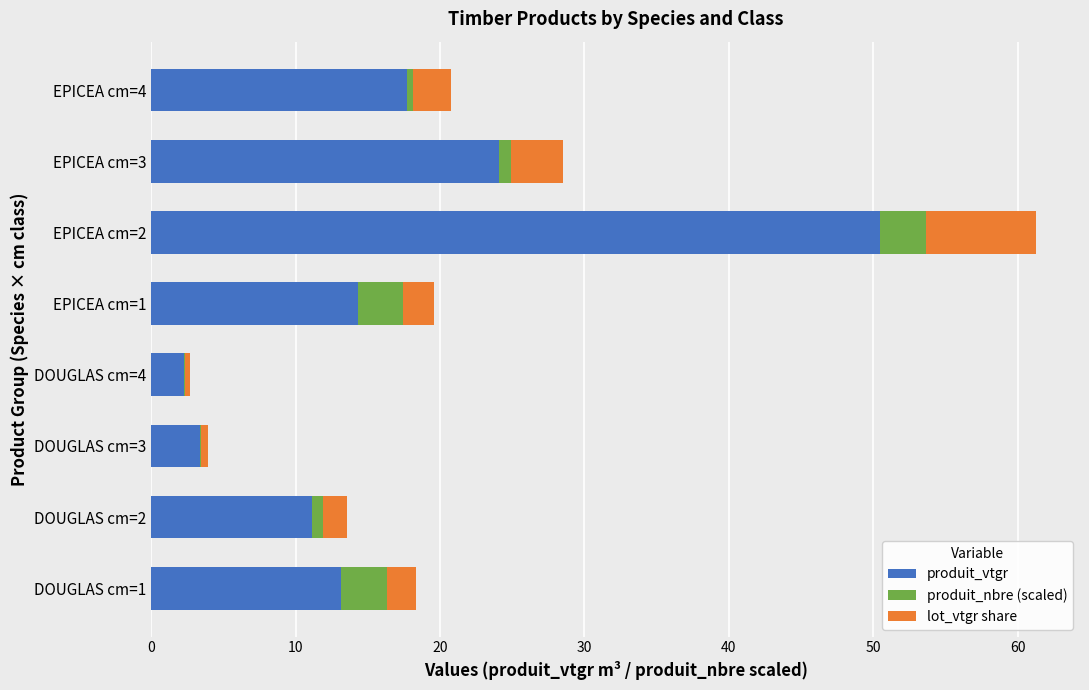

How many data points does each series have?

8